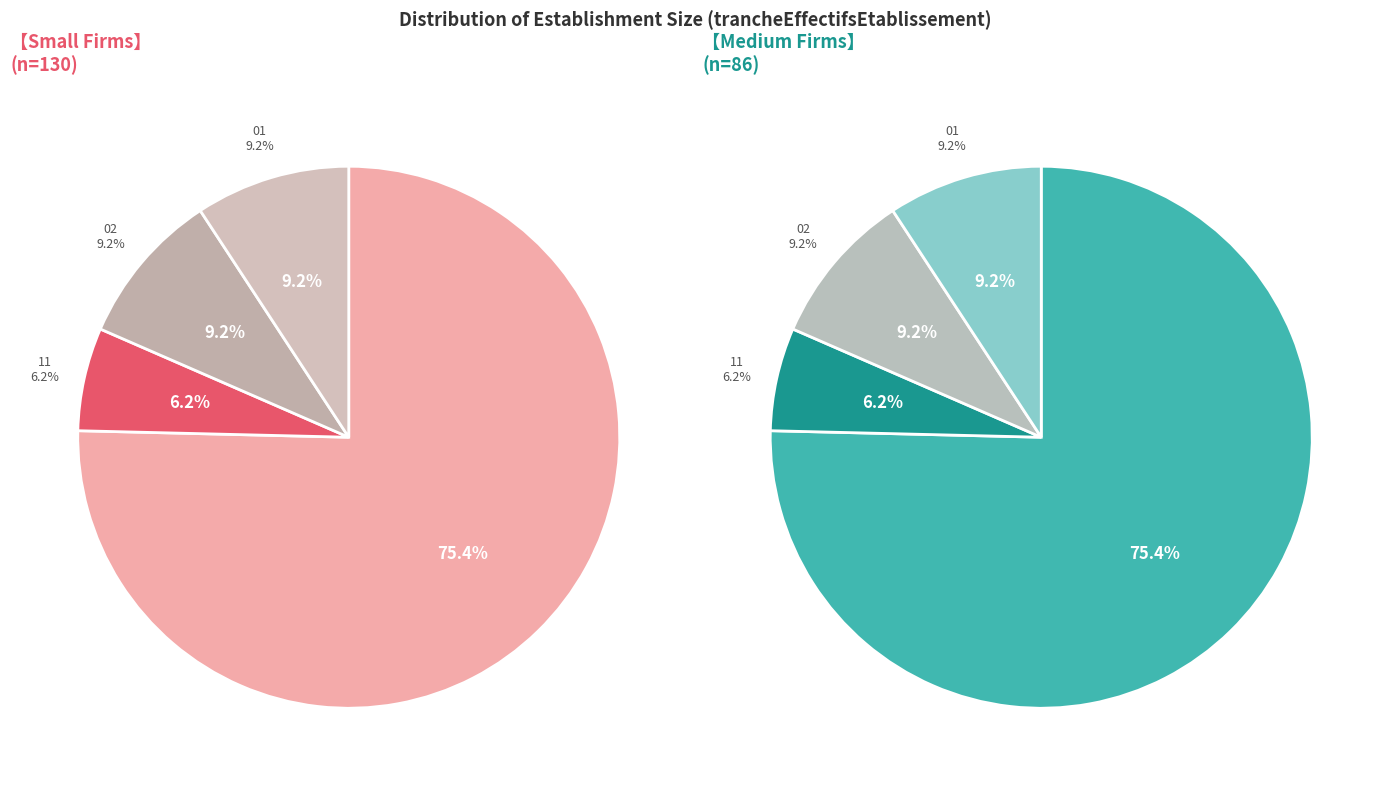

Which has a higher value, NN or 01?

NN